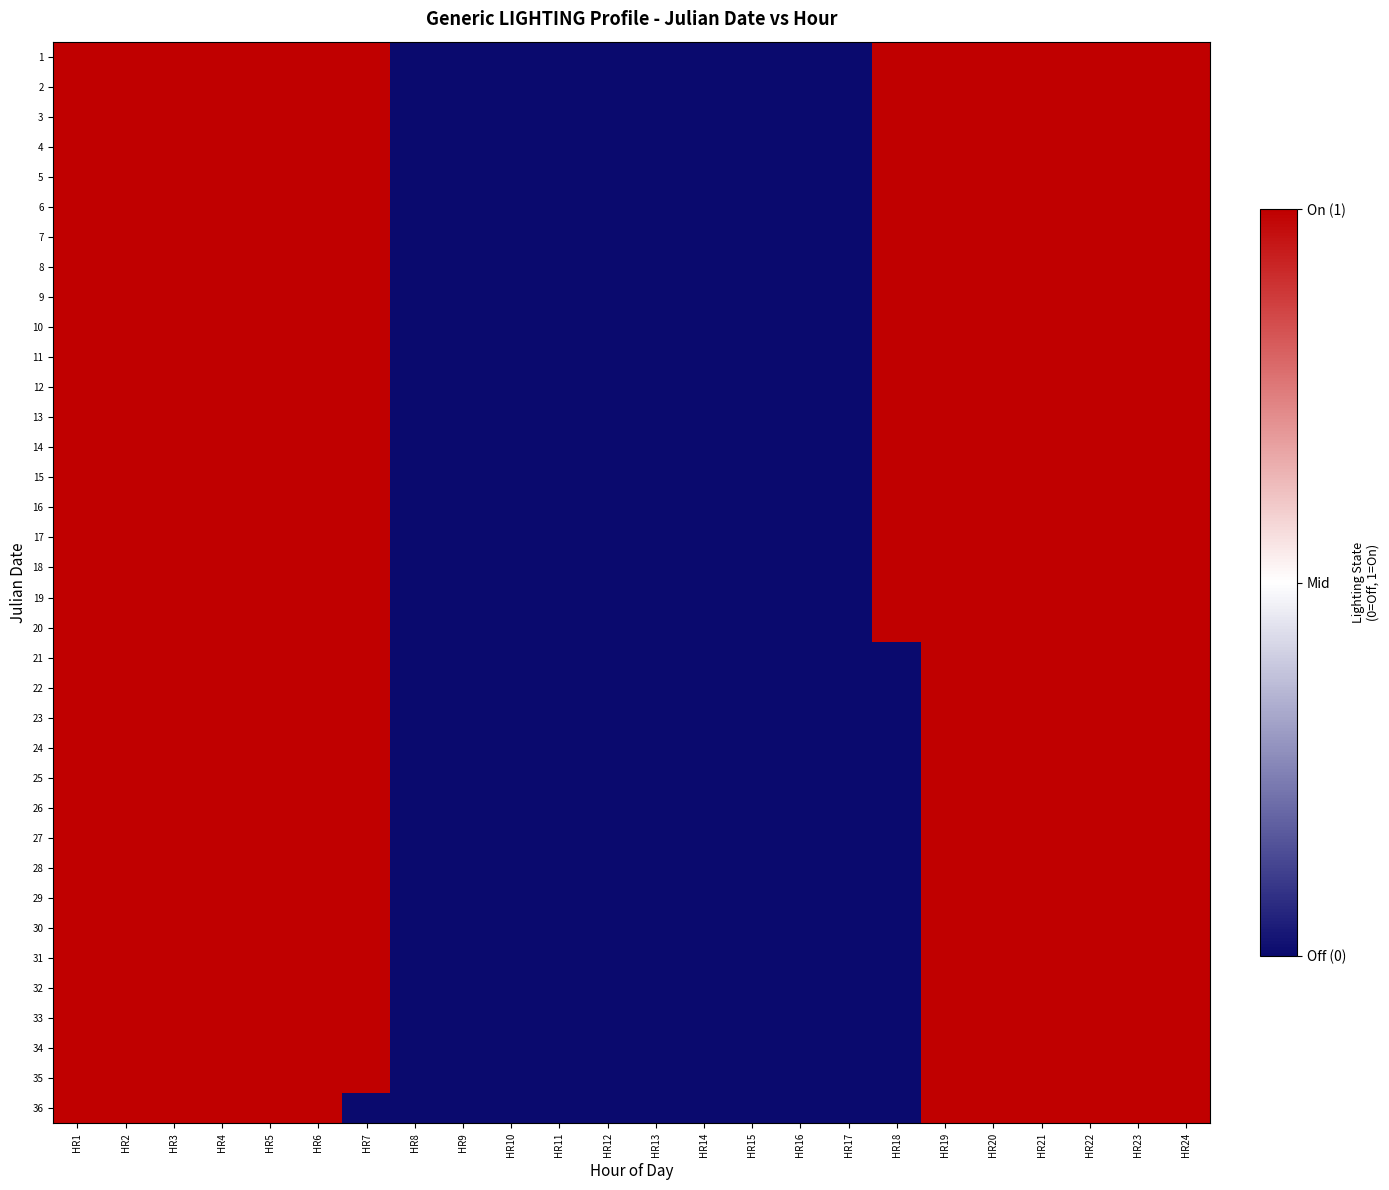

How many categories are shown in the chart?

24